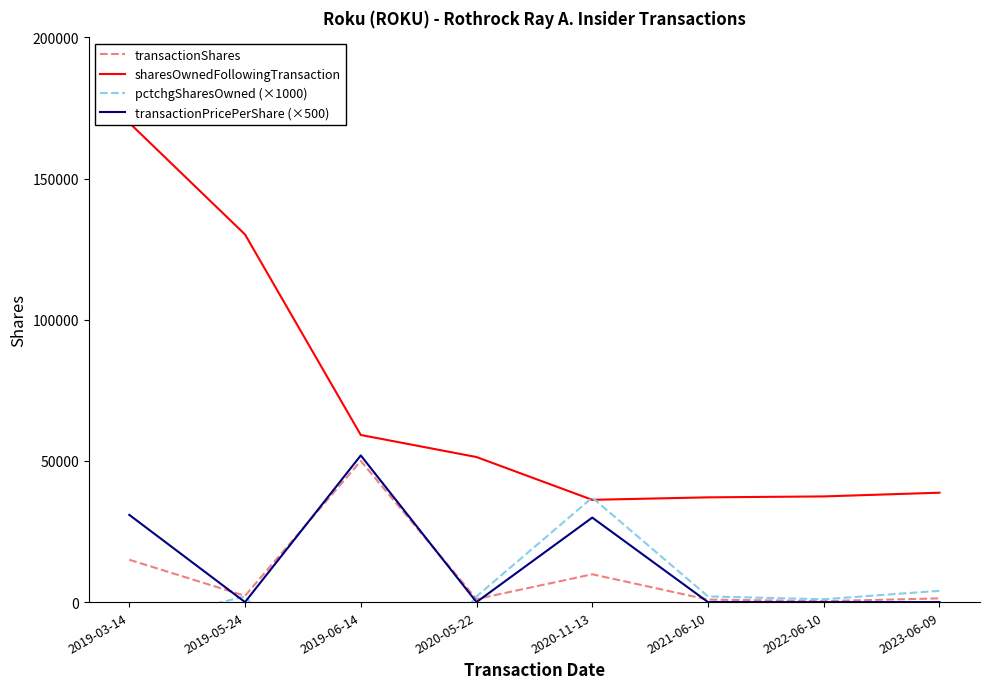

What is the label of the 8th point from the left?

2023-06-09